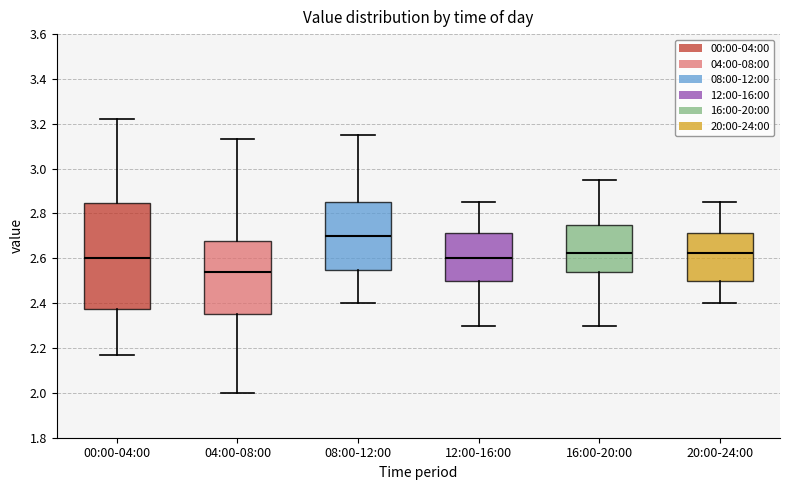

Which box has the highest median line?

08:00-12:00